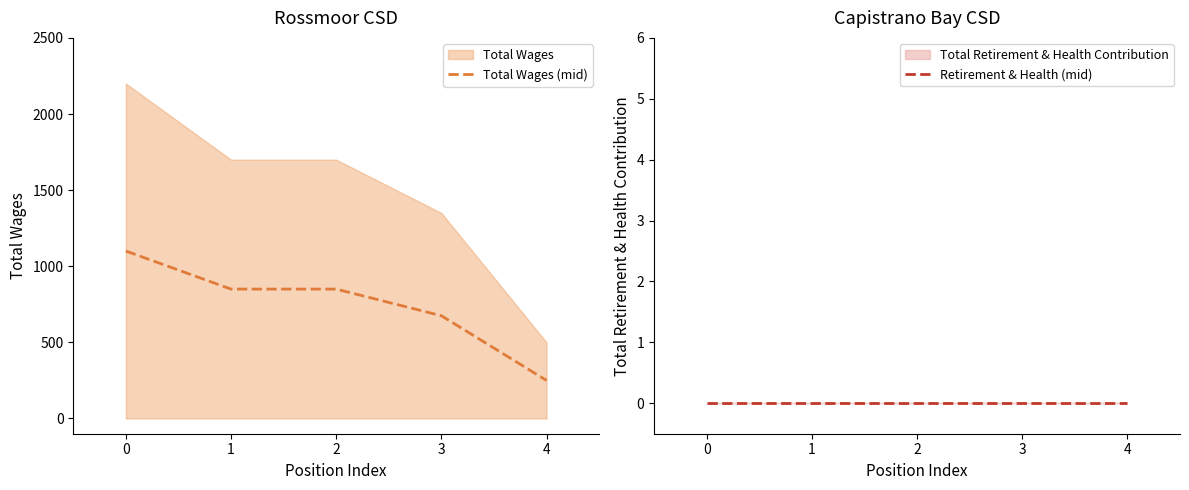

Is it true that Total Wages (mid) equals 1100 at 0?

True